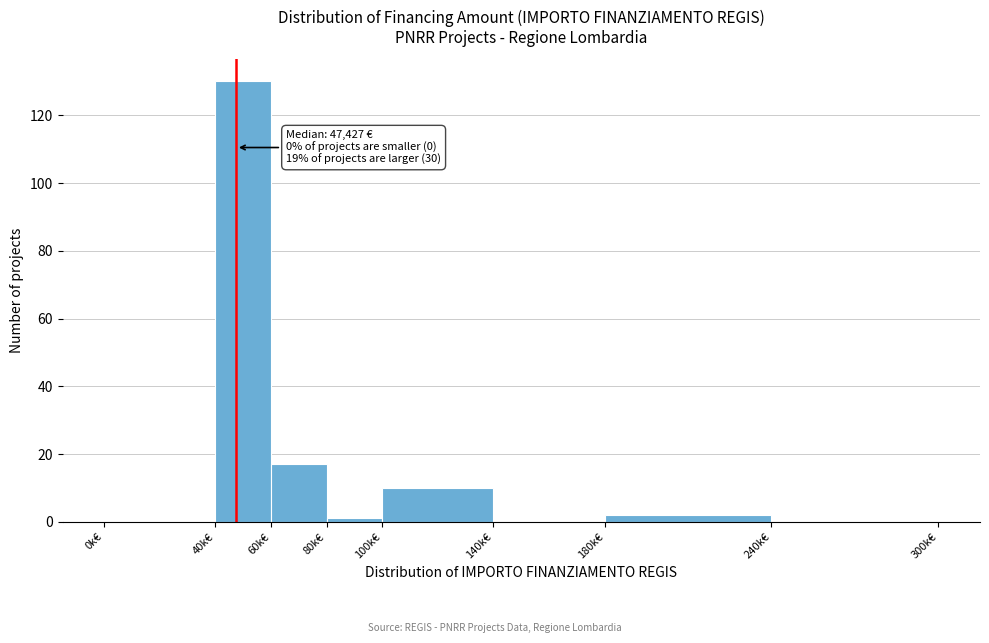

Reading left to right, what are all the values shown in this chart?

0k€=0	40k€=130	60k€=17	80k€=1	100k€=10	140k€=0	180k€=2	240k€=0